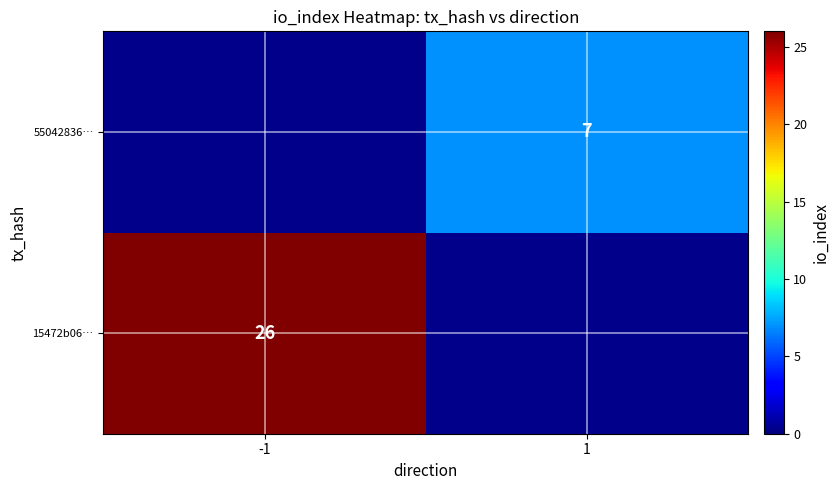

Is it true that 55042836… equals 7 at 1?

True